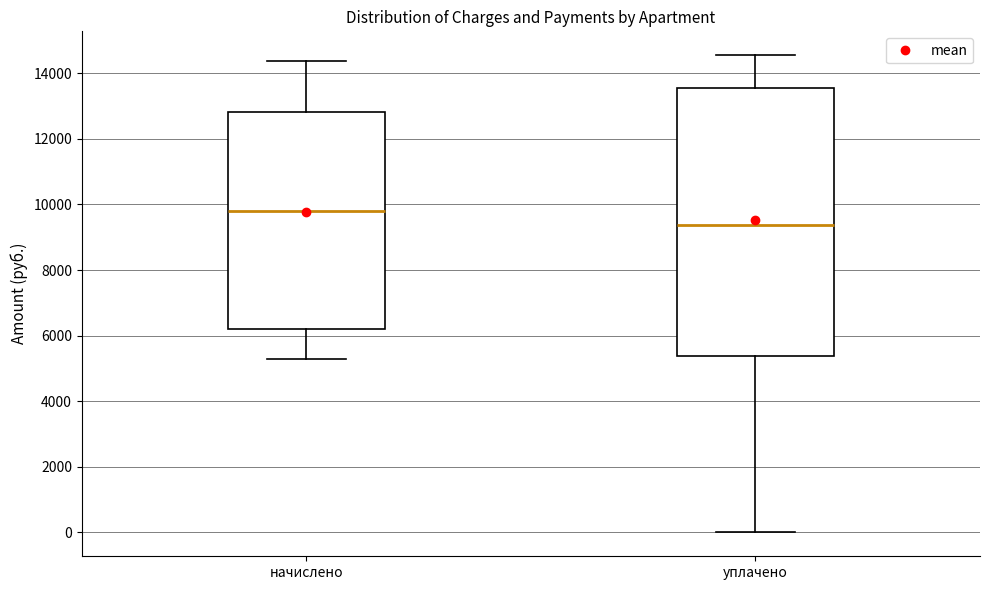

Which box has the lowest median line?

уплачено